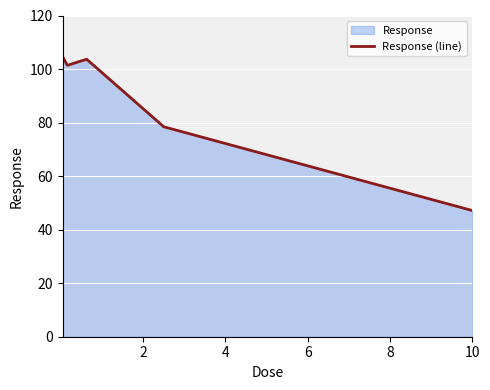

What is the maximum value shown in the chart?

104.7